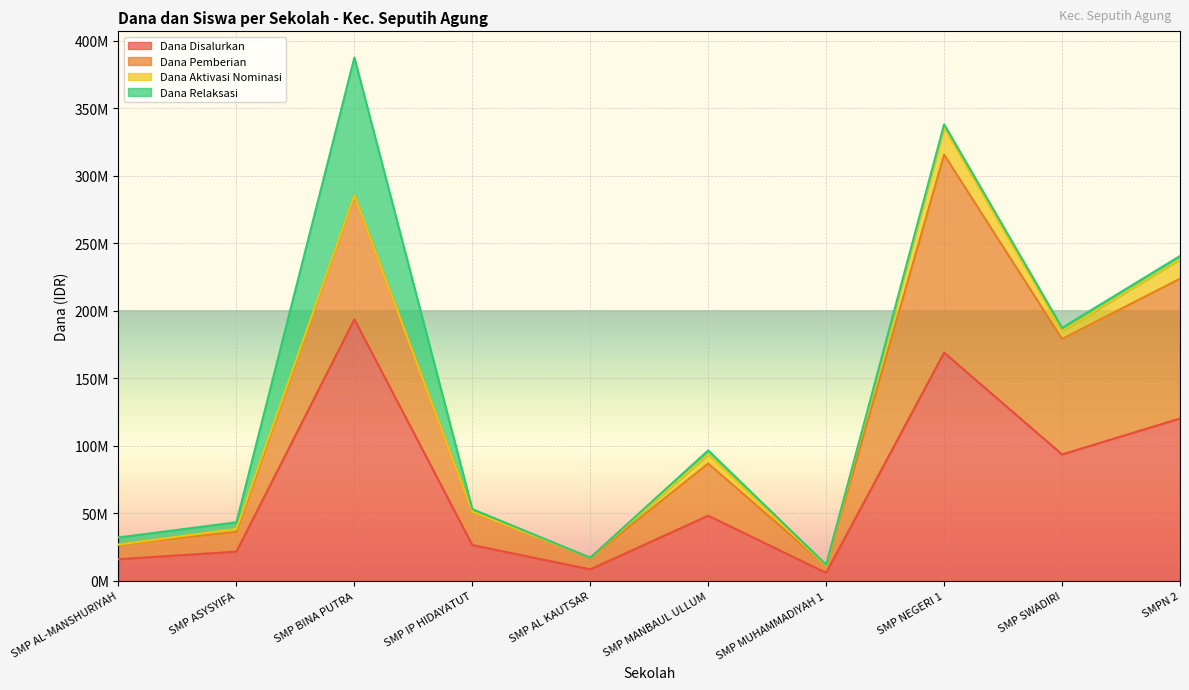

Which category has the highest value in the Dana Disalurkan series?

SMP BINA PUTRA